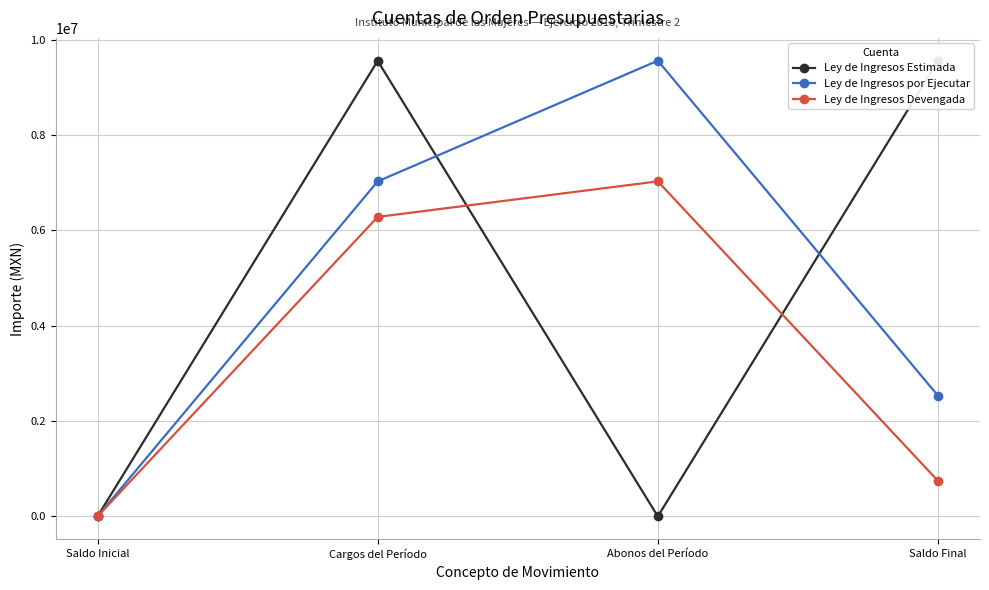

The value of Ley de Ingresos Devengada at Saldo Final is 351103.9. True or false?

False